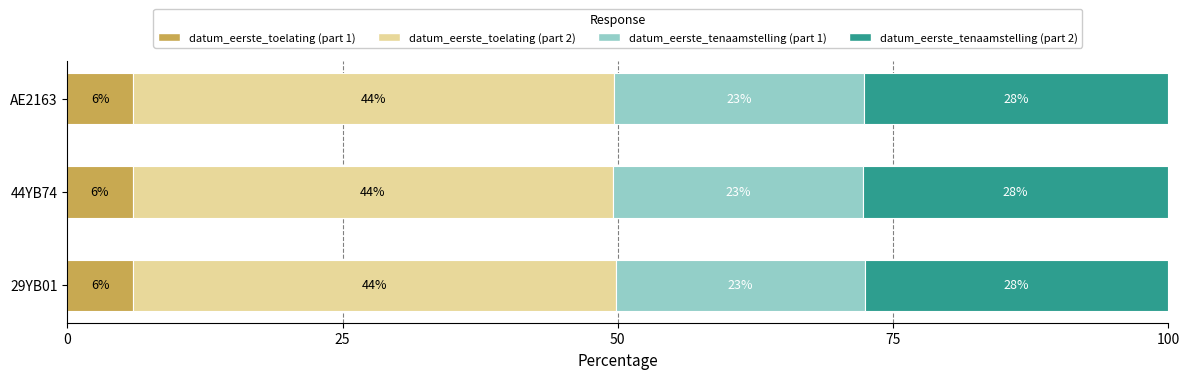

What is the maximum value for datum_eerste_toelating (part 1)?

6.0